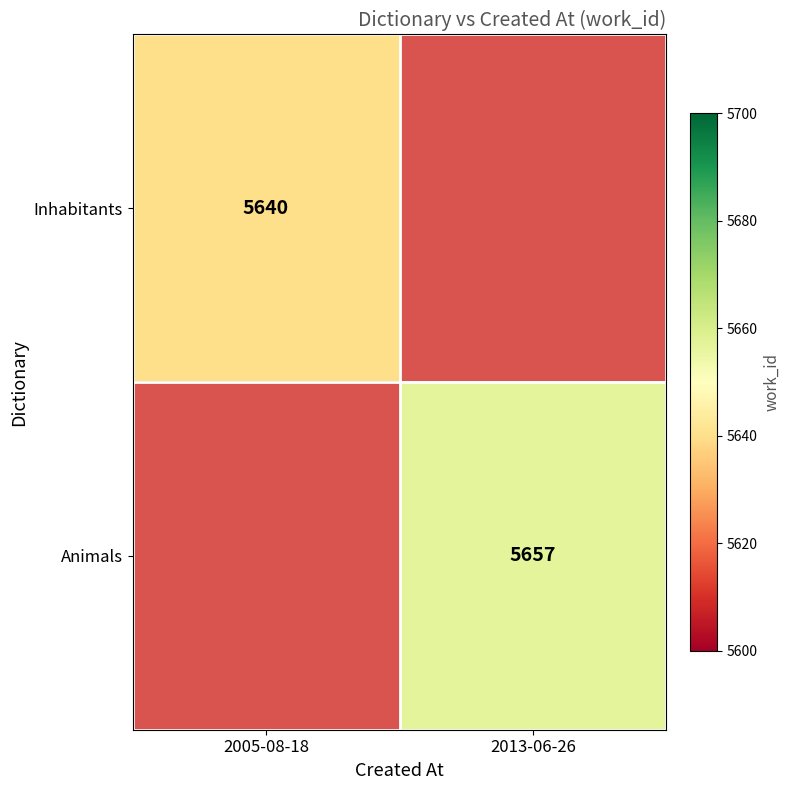

The value of Inhabitants at 2005-08-18 is 3821. True or false?

False